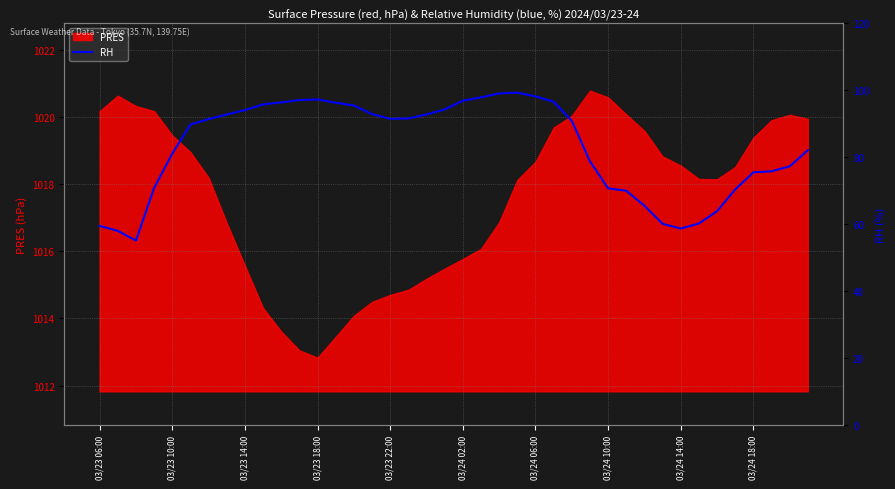

What is the maximum value for PRES?

1020.8